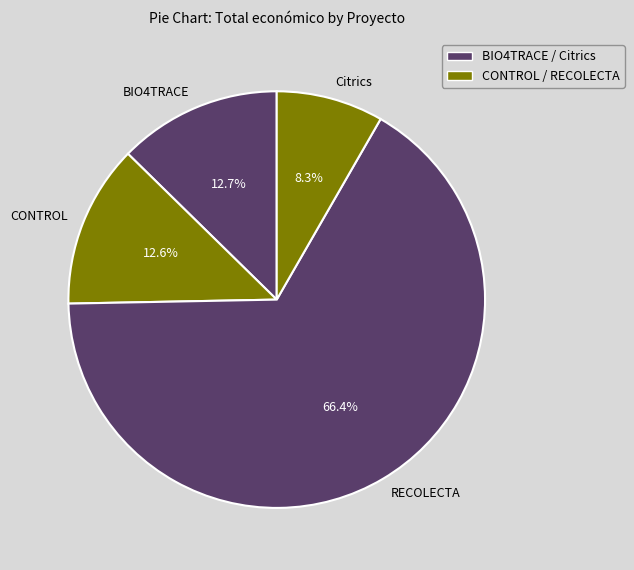

To the nearest percent, what is the difference between the largest and smallest slice percentages?

58%